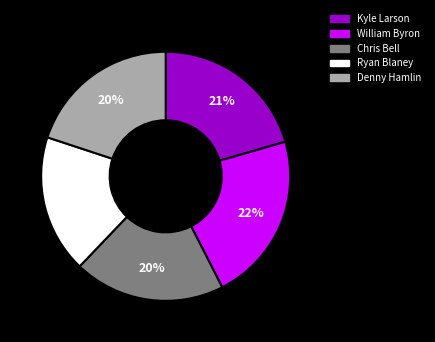

How many segments does this pie chart have?

5